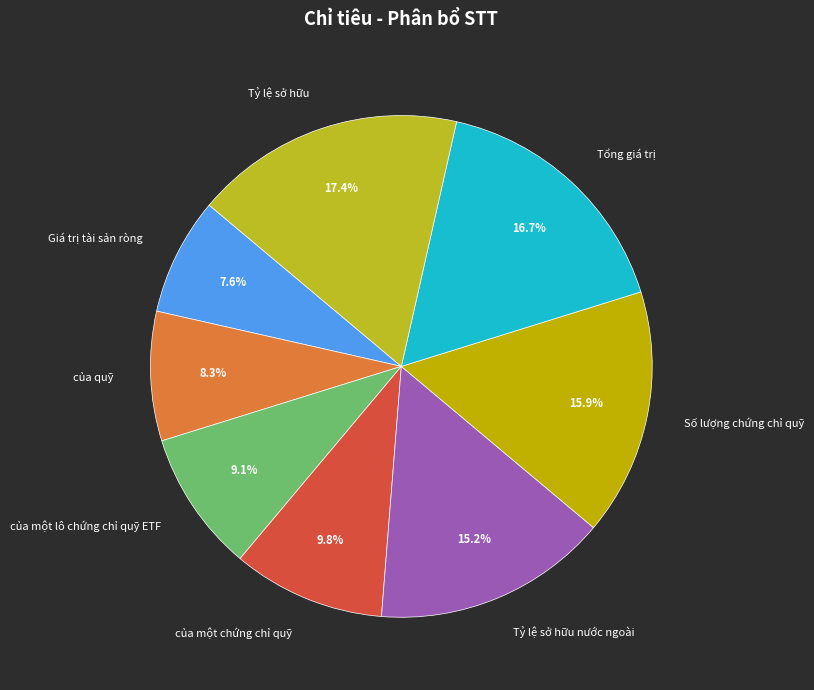

Is it true that của quỹ is 19% of the pie?

False